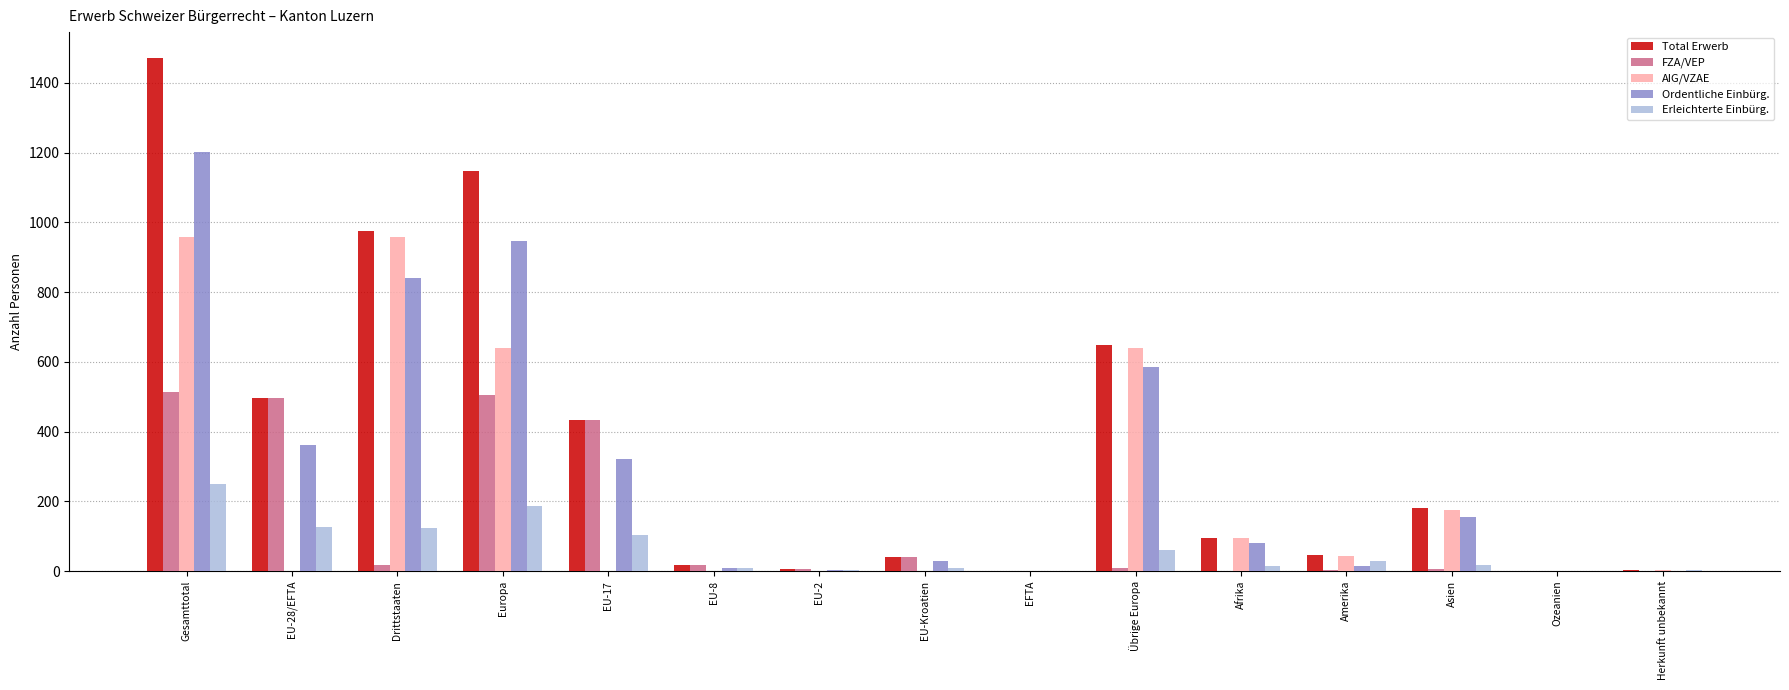

What is the total value across all series at Übrige Europa?

1944